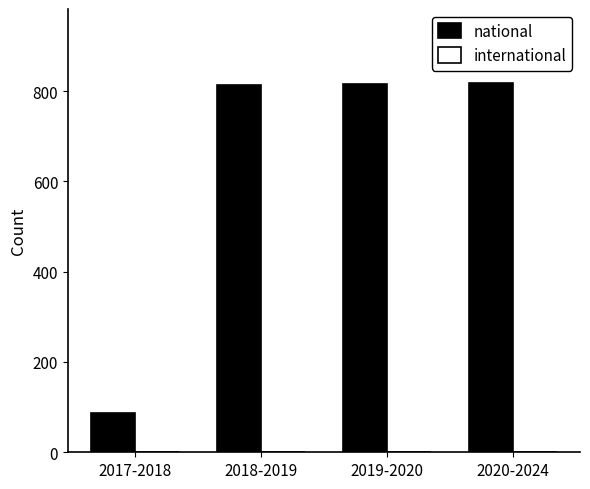

The national series shows 86 at 2017-2018. True or false?

True